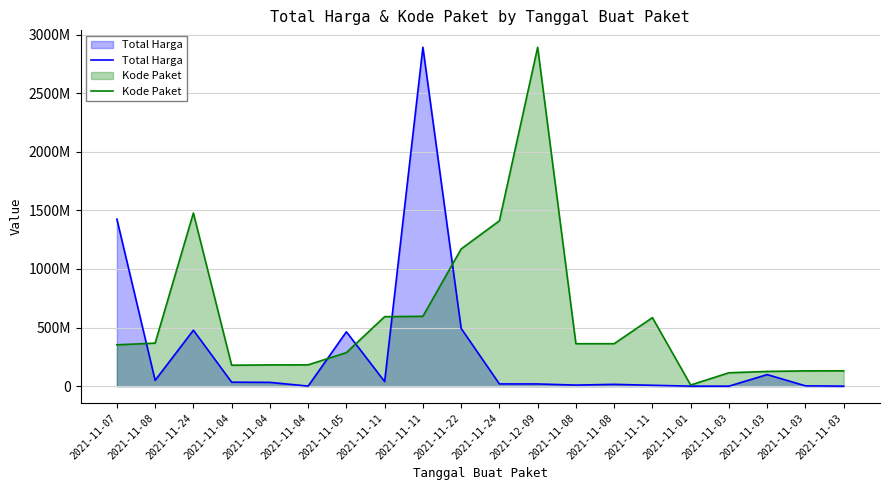

How many data points in Total Harga are less than 32441200?

10